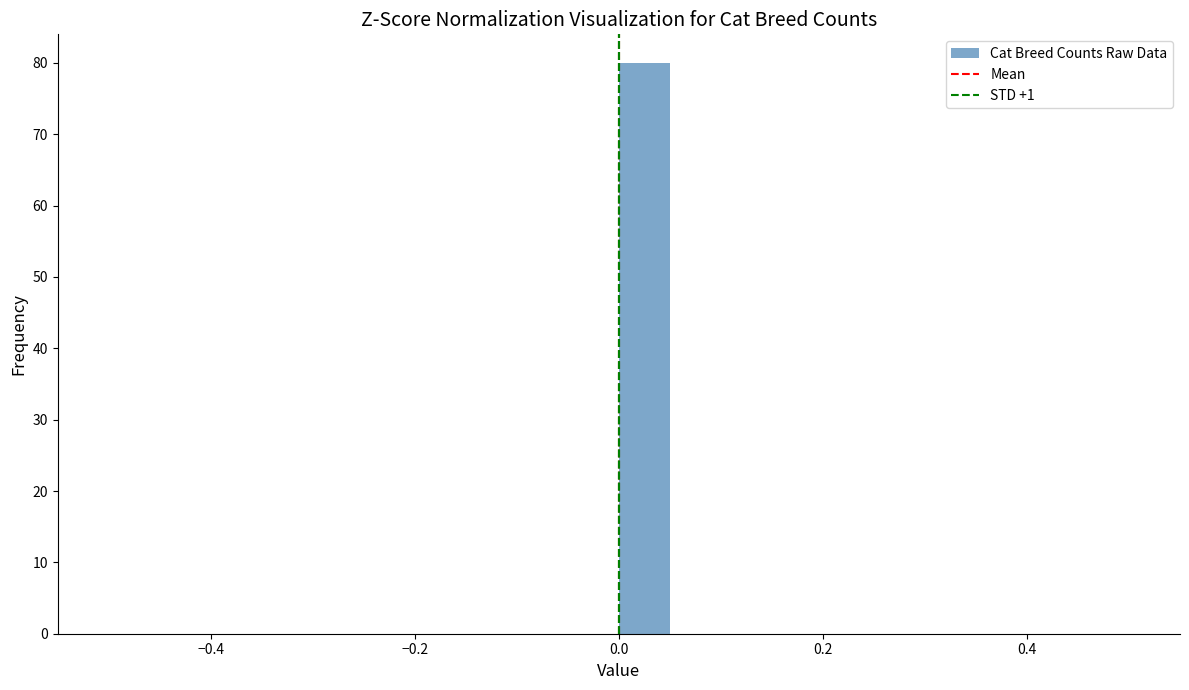

Around what value on the x-axis is the tallest bar? Give the approximate position of its centre, as read against the axis.

0.02